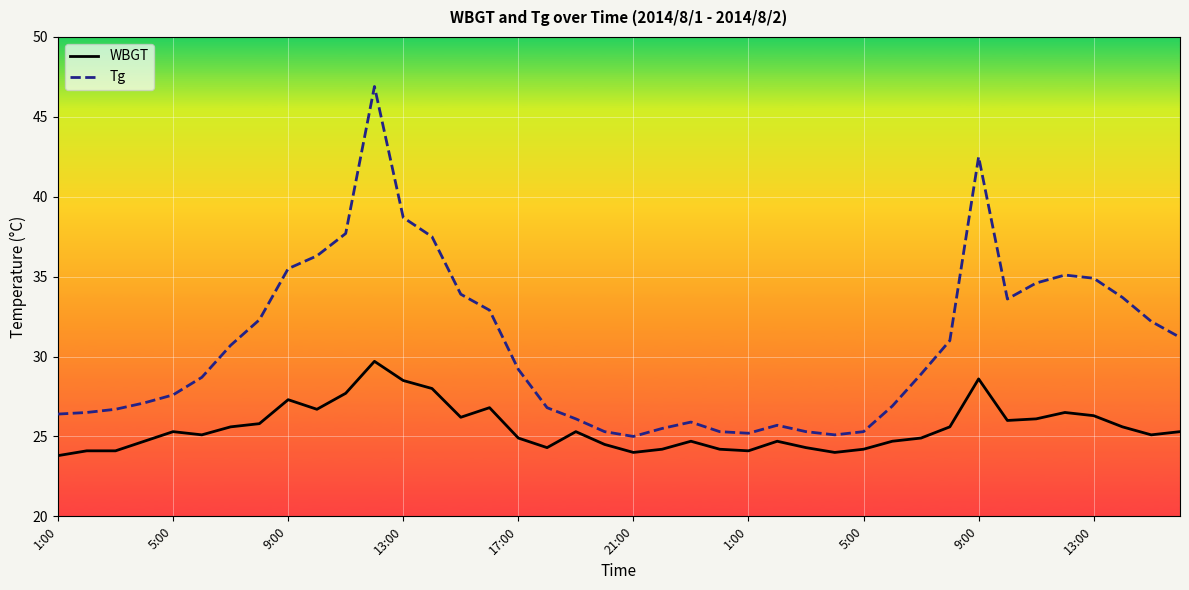

What is the average value of the Tg series?

30.6